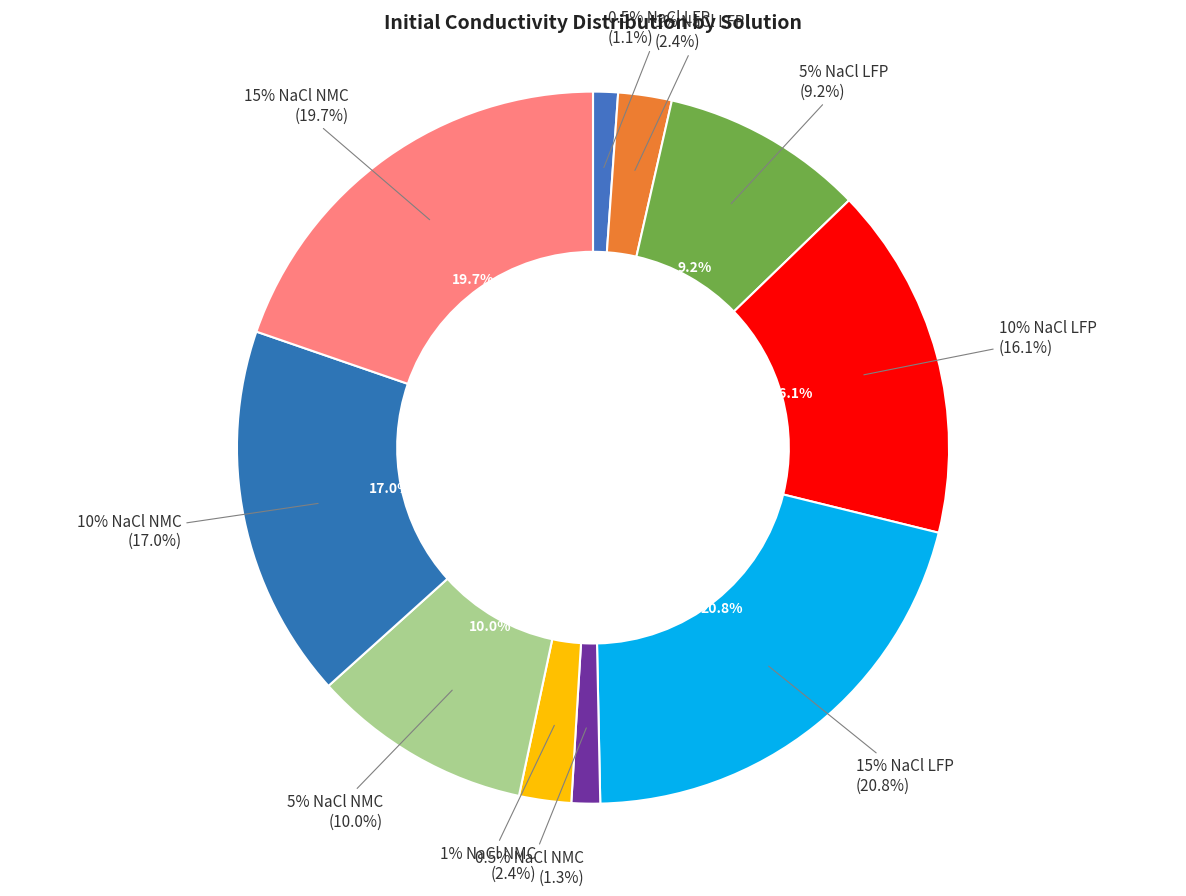

Count the number of slices in the pie.

10